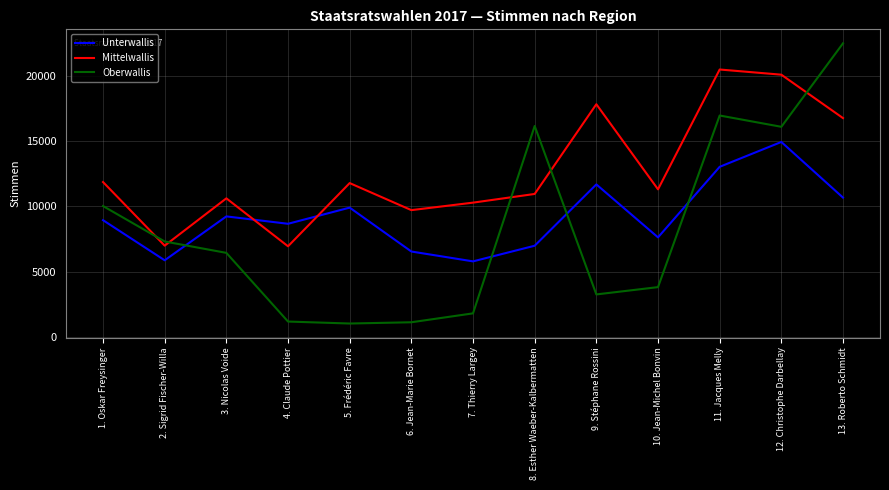

Which series ends up on top after the final intersection of Oberwallis and Mittelwallis?

Oberwallis